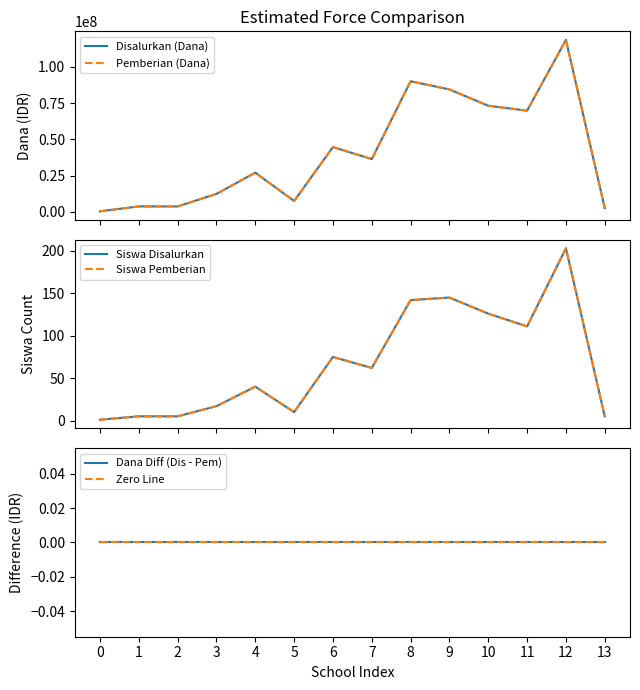

How many interior local peaks does the Siswa Disalurkan series have?

4